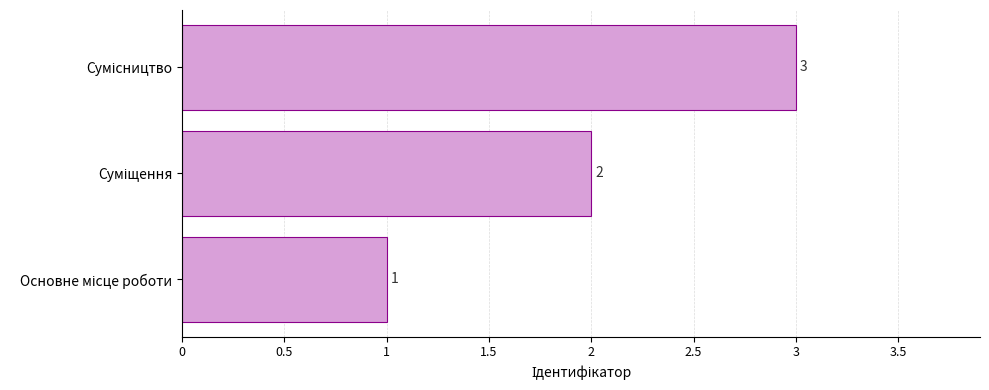

What is the sum of all values?

6